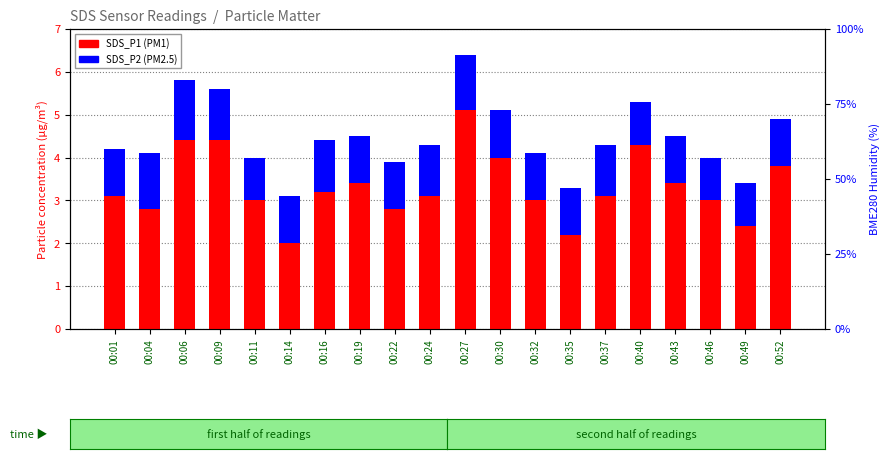

How many values in the SDS_P2 series exceed 1?

16